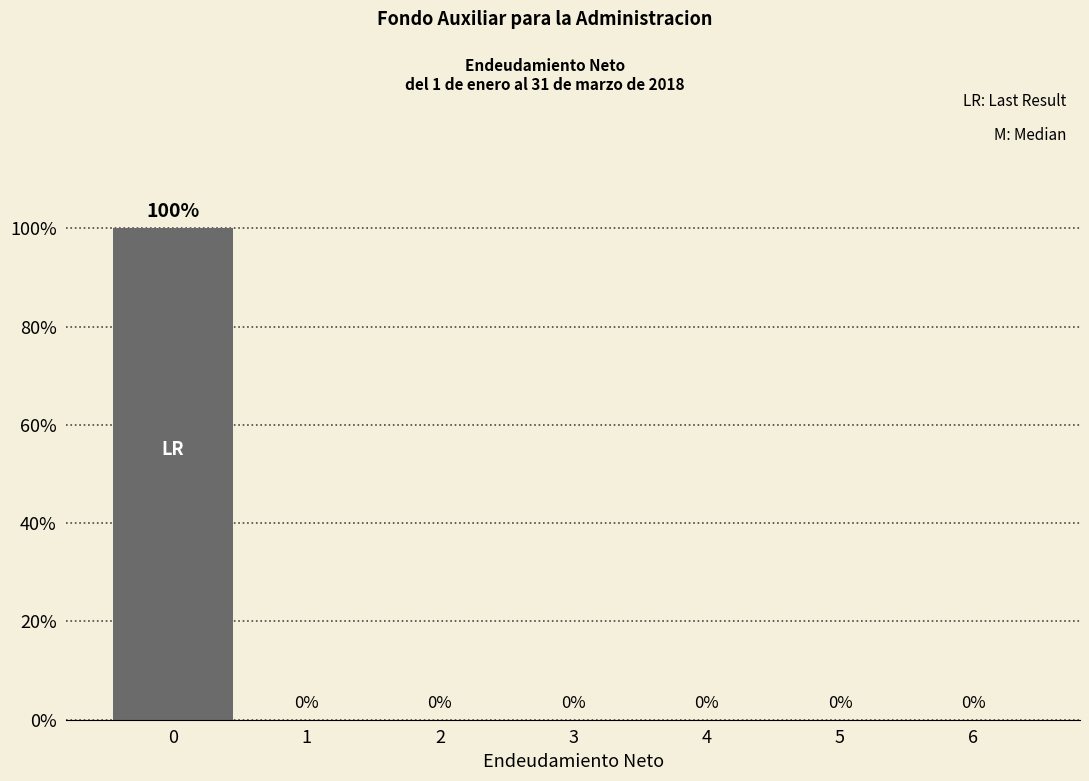

Reading right to left, extract all data points from this chart.

6=0	5=0	4=0	3=0	2=0	1=0	0=100